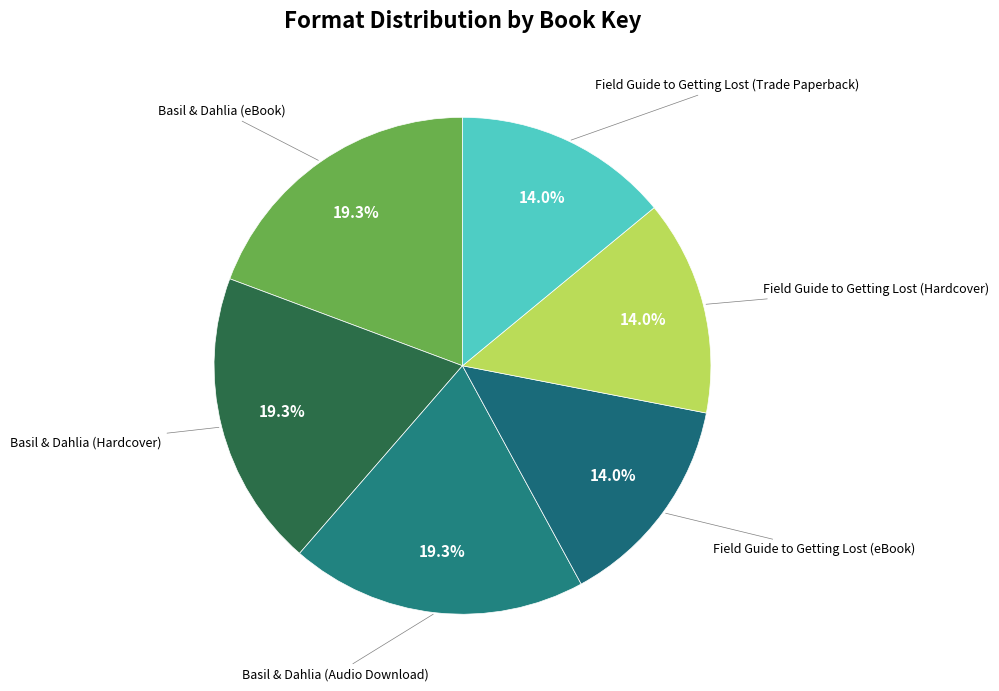

To the nearest percent, what is the average slice percentage?

17%